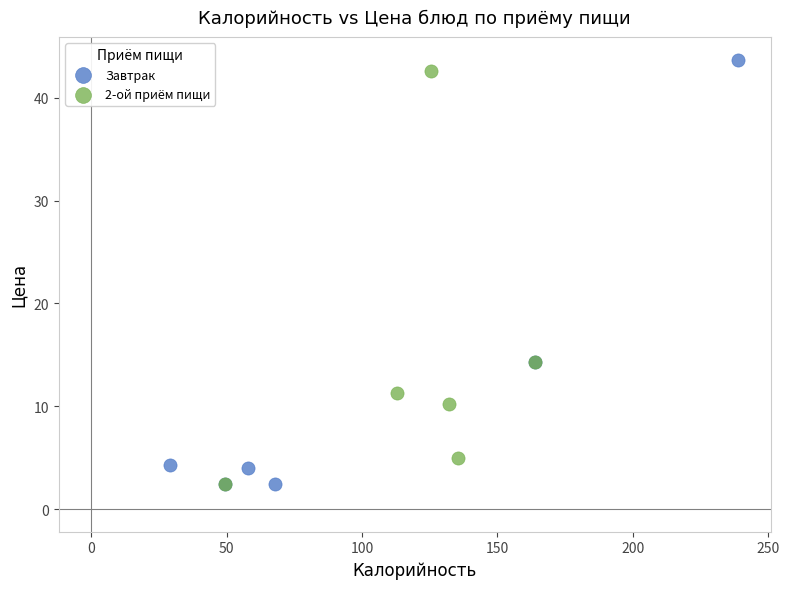

Which series has the widest spread of Y values?

Завтрак